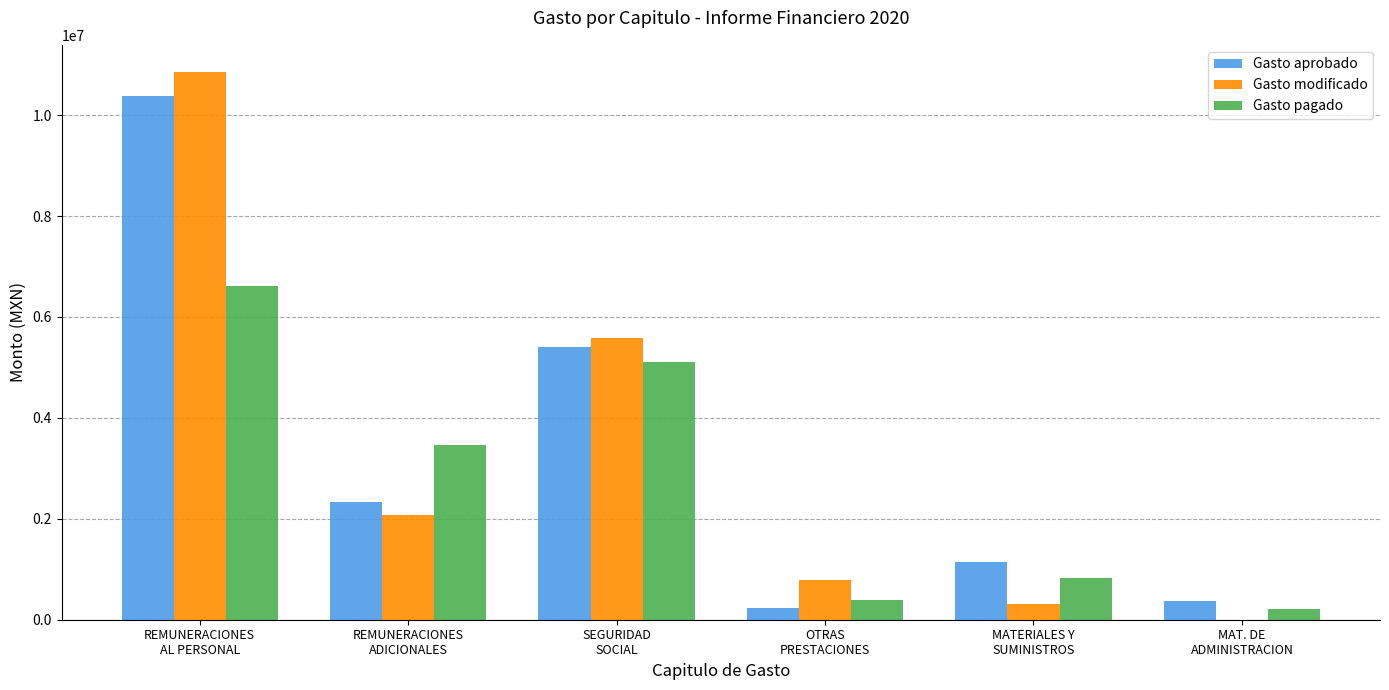

At which category is the sum across all series the highest?

REMUNERACIONES
AL PERSONAL